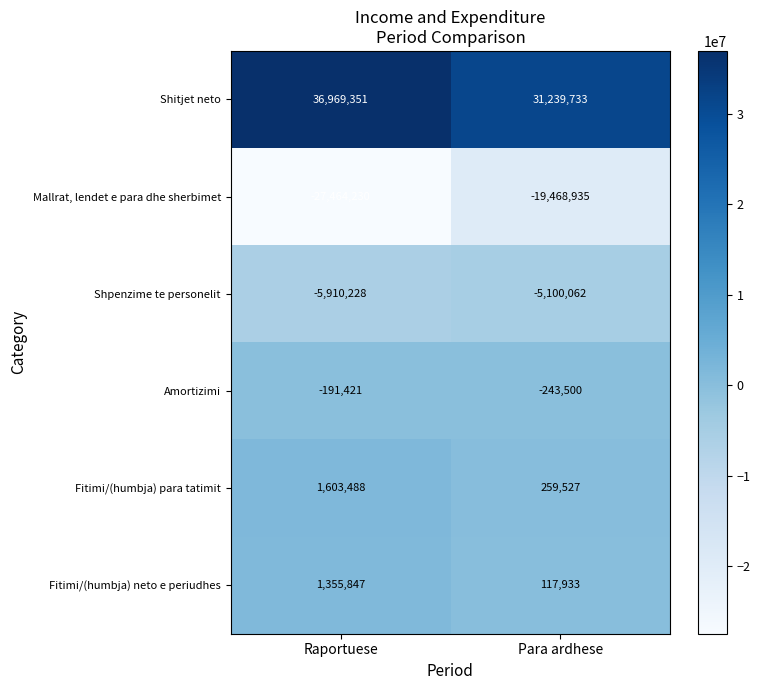

At which label is Amortizimi closest to -217460?

Raportuese